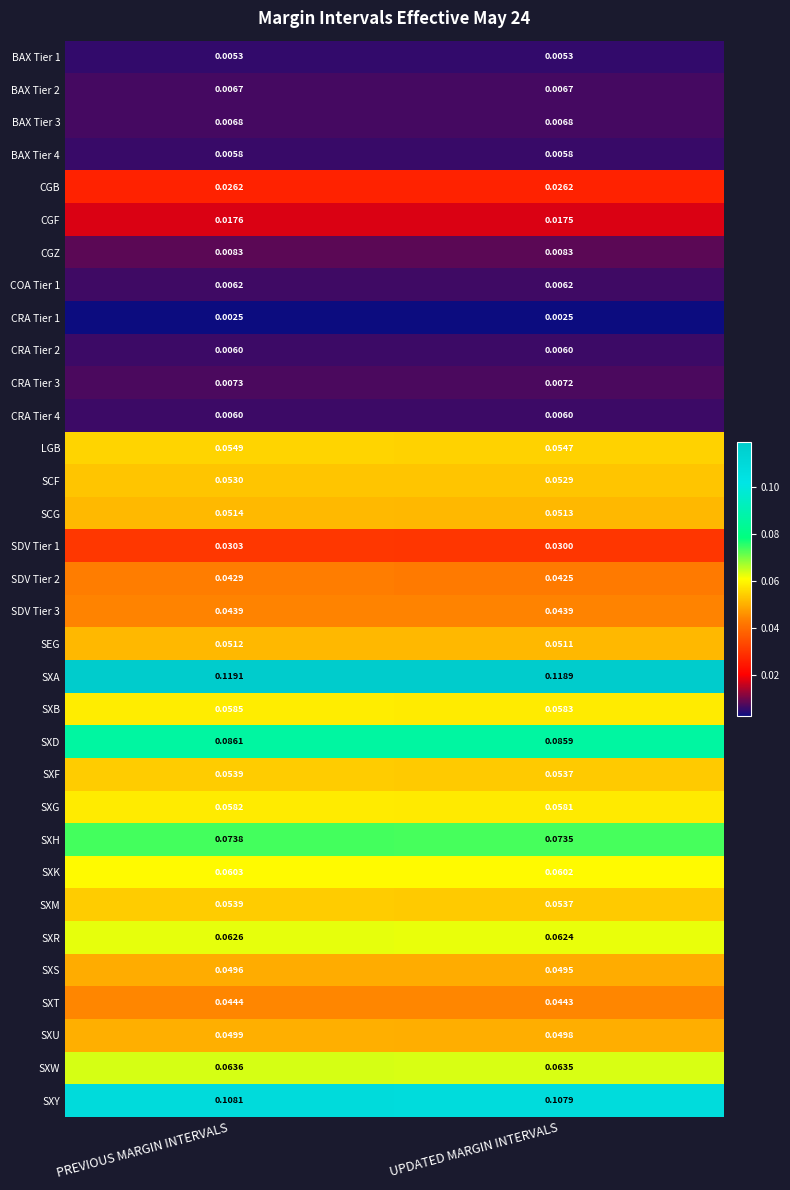

At which category does the chart reach its peak across all series?

PREVIOUS MARGIN INTERVALS